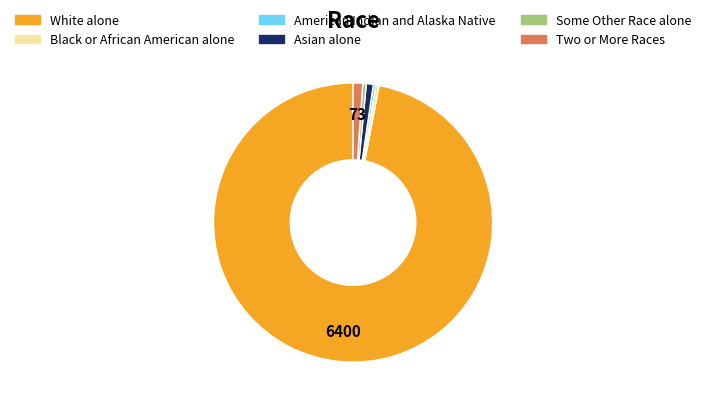

Is there a majority slice in this chart?

Yes